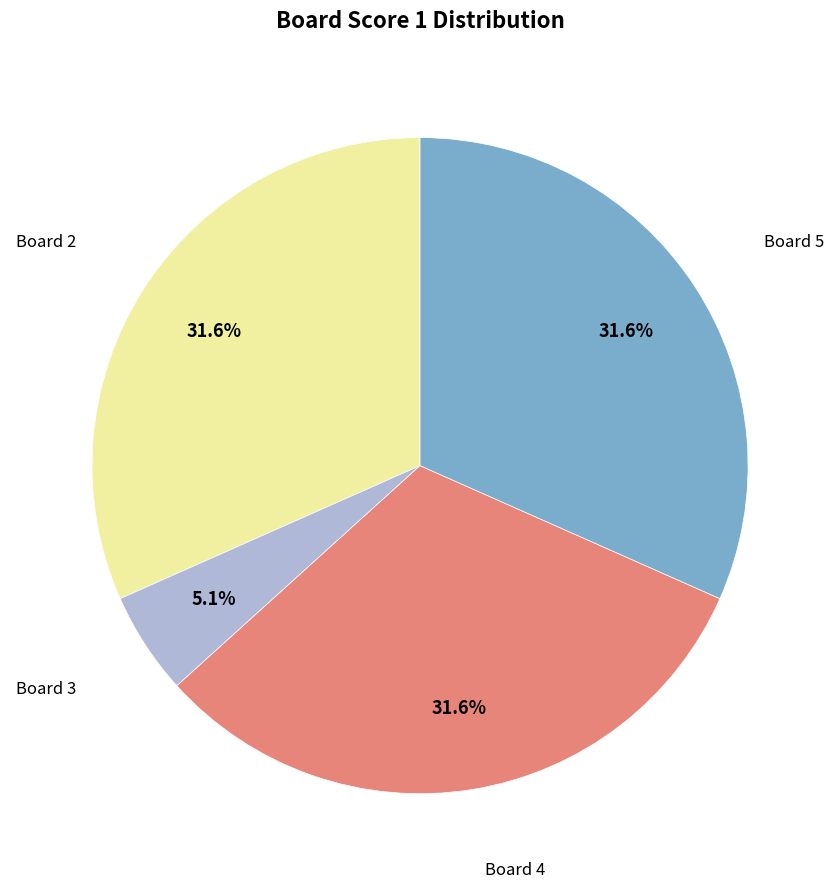

Does any single category account for the majority?

No